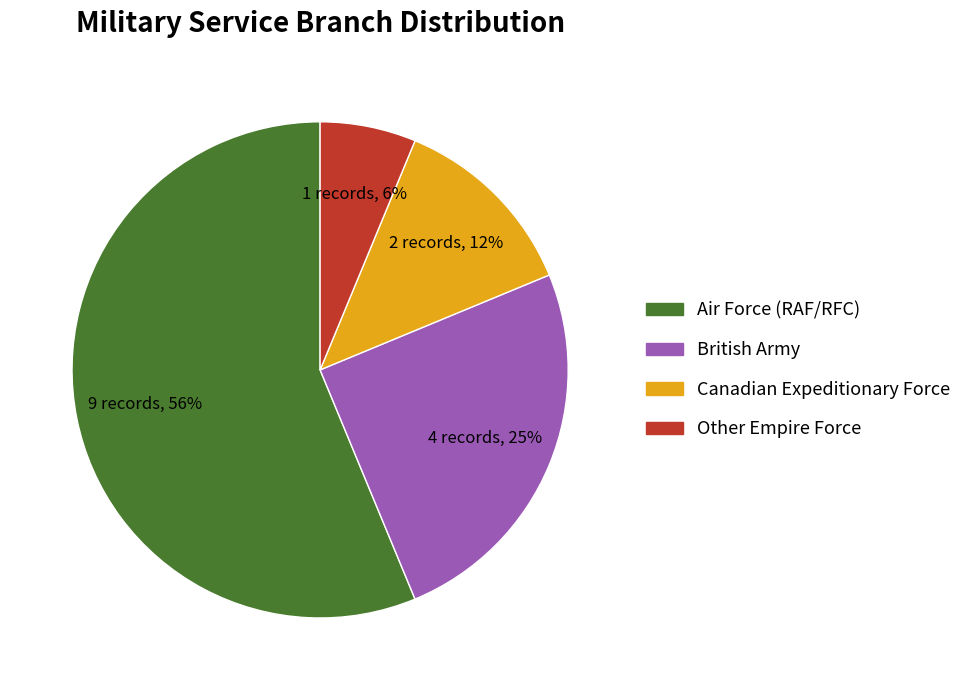

How many slices are in this pie chart?

4